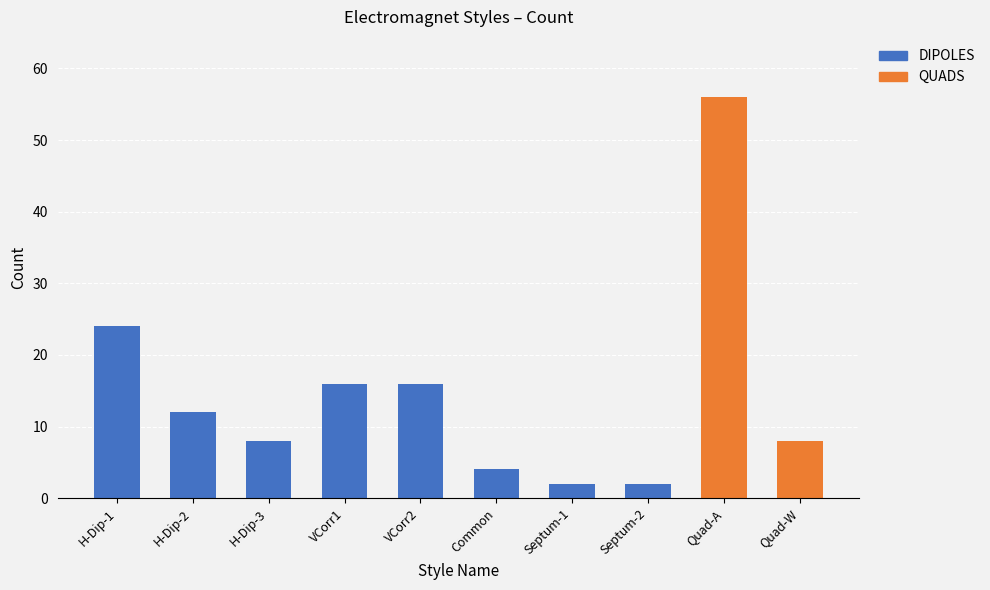

What is the value of the 8th bar from the left?

2